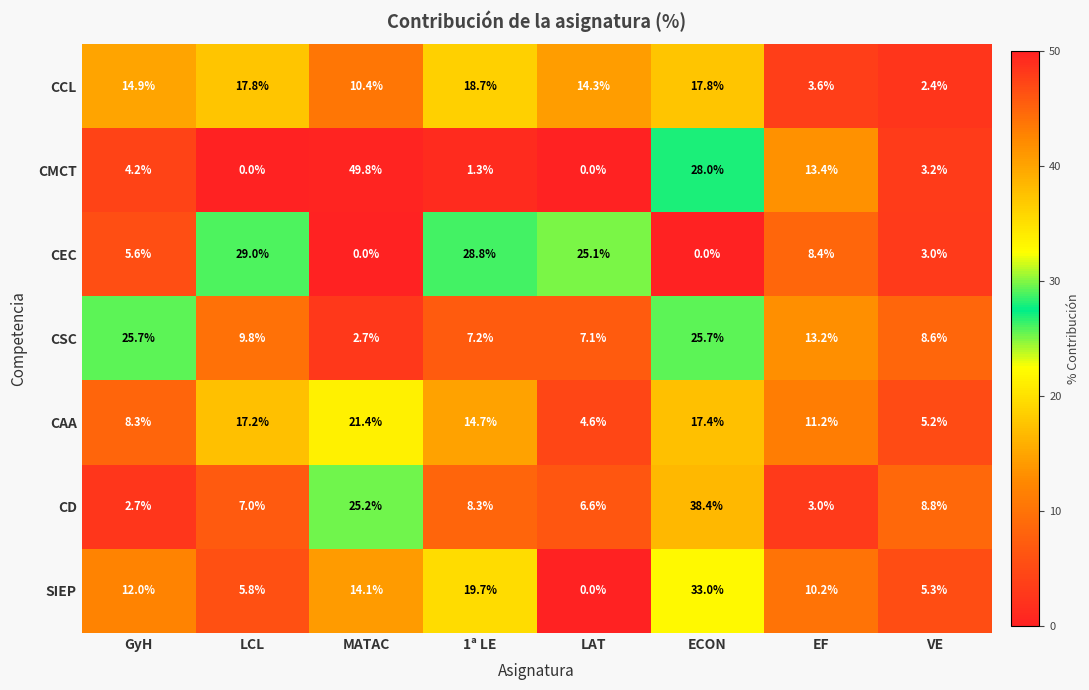

Rank the series by their maximum value, from lowest to highest.

CCL, CAA, CSC, CEC, SIEP, CD, CMCT